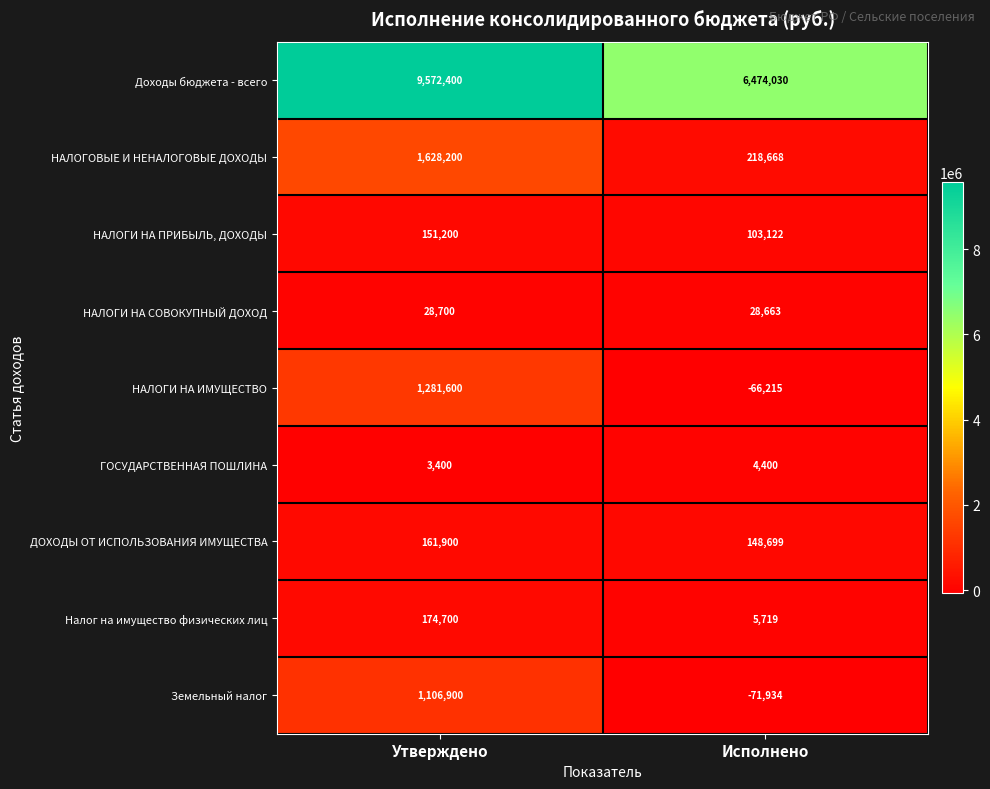

How many data points does each series have?

2